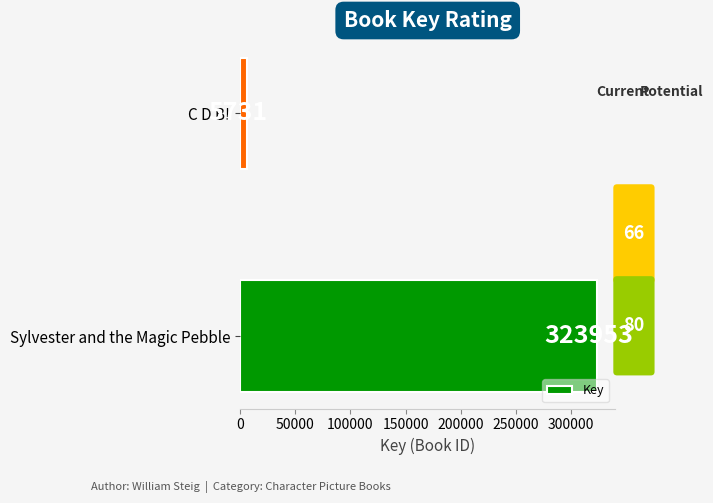

What is the change in value from Sylvester and the Magic Pebble to C D B!?

-318222